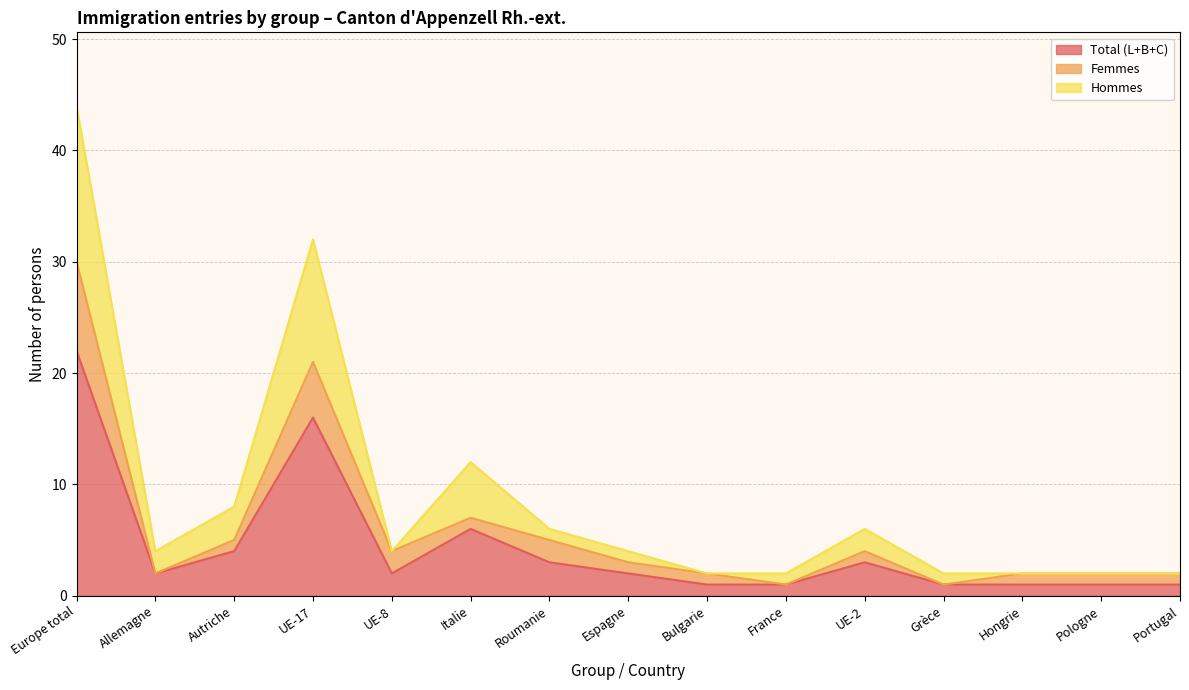

What is the minimum value for Total (L+B+C)?

1